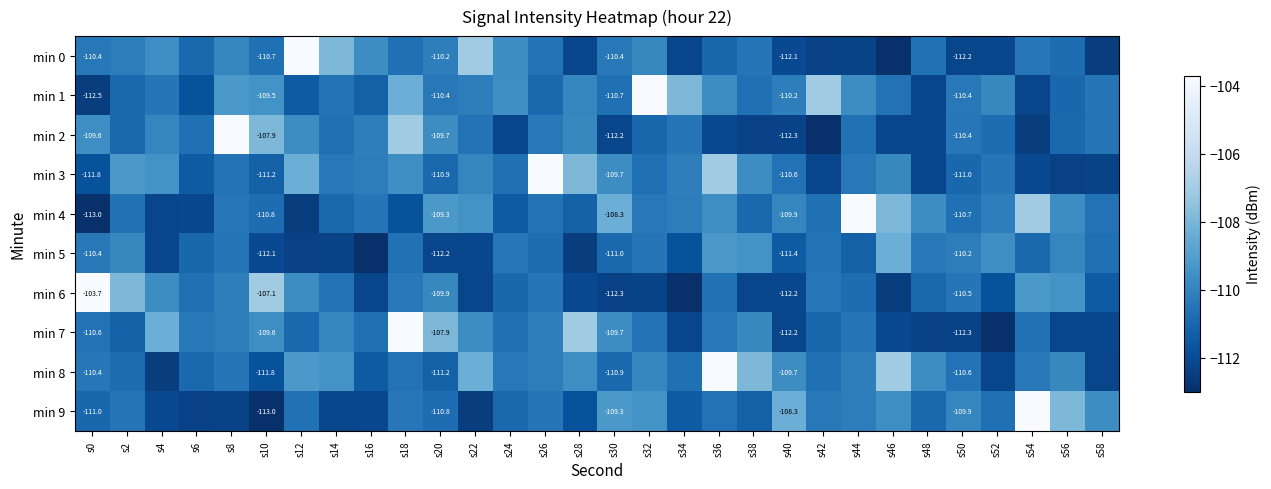

What is the spread (max minus min) of values at s16?

3.3